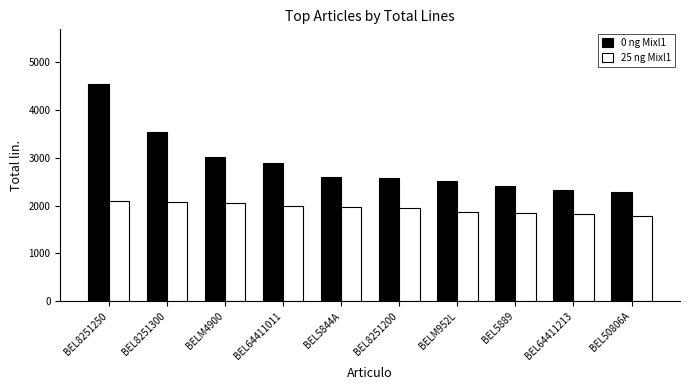

What is the difference between the 25 ng Mixl1 values at BEL50806A and BEL64411213?

39